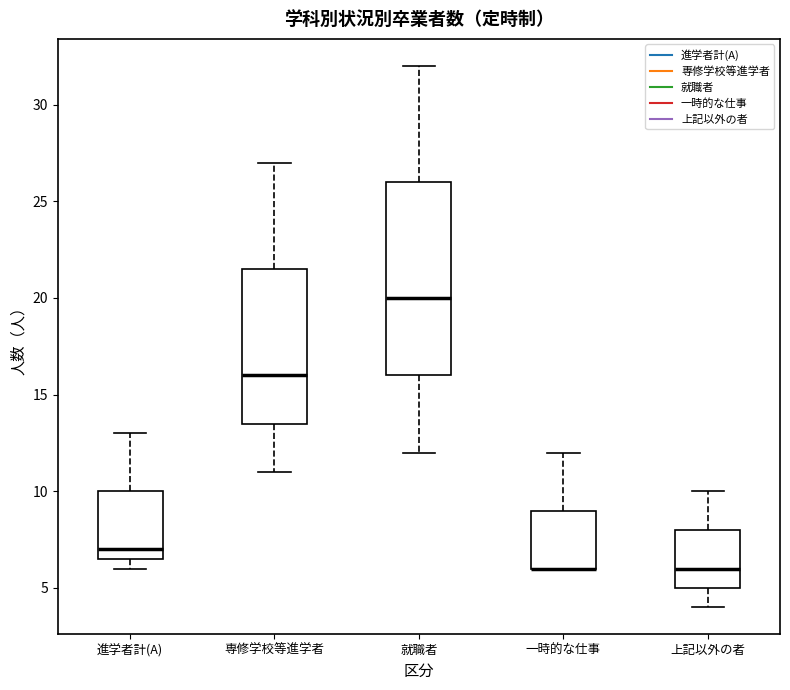

Which box is the tallest, from its lower edge to its upper edge?

就職者